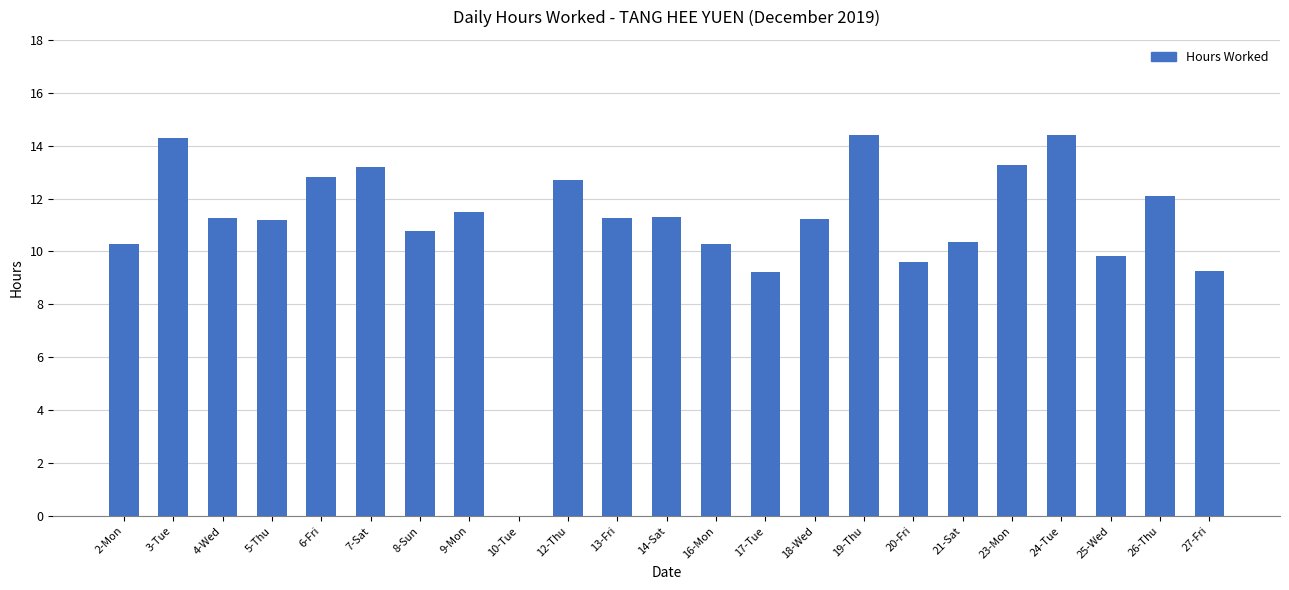

How many data points does each series have?

23